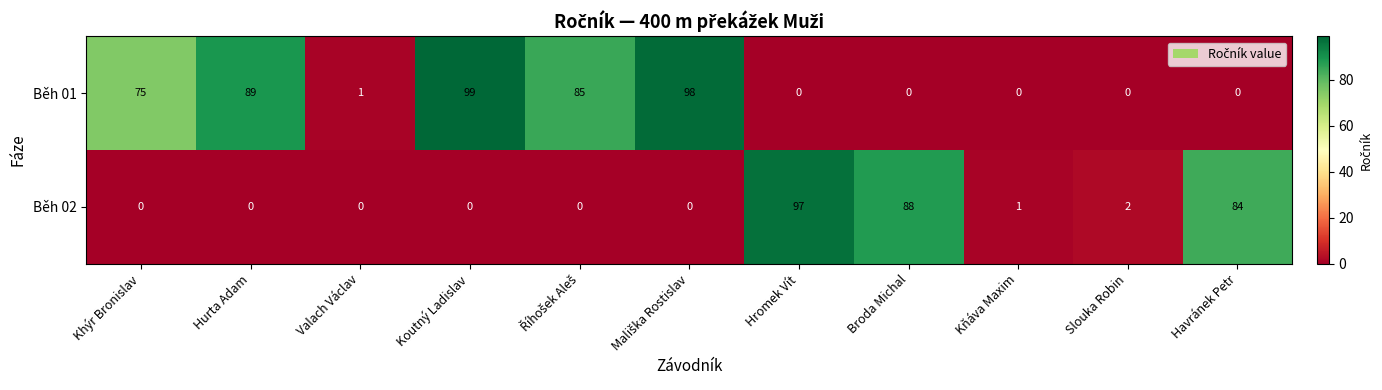

What is the difference between the highest and lowest values at Koutný Ladislav?

99